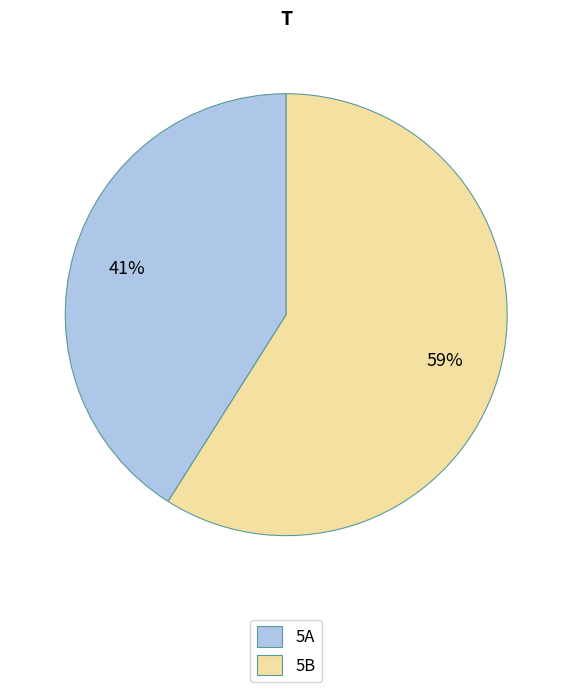

How many segments does this pie chart have?

2